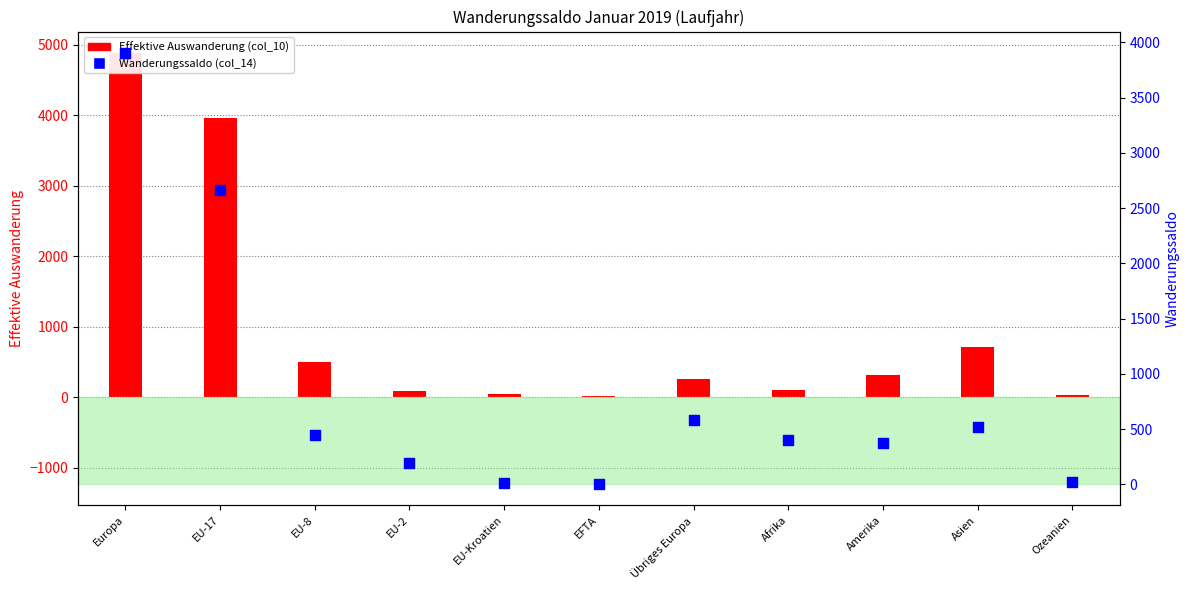

Which series has the largest Y range (max minus min)?

Effektive Auswanderung (col_10)